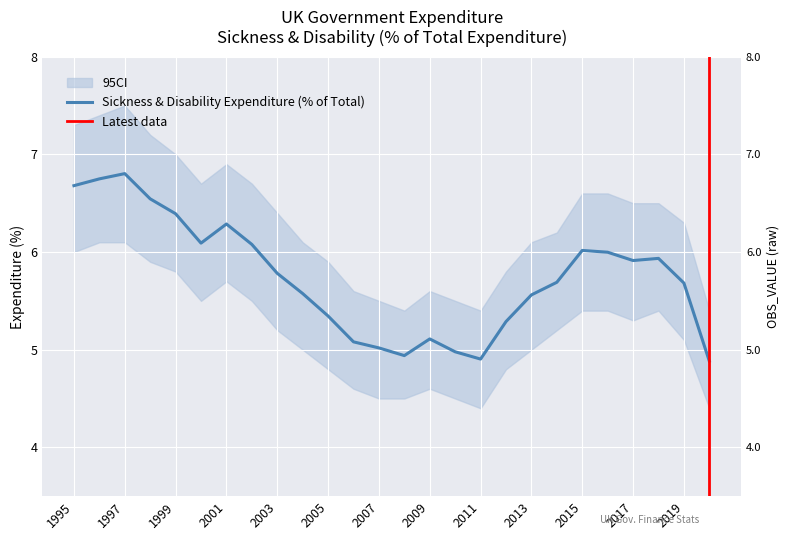

The chart shows a value of 1.5 at 2002. True or false?

False